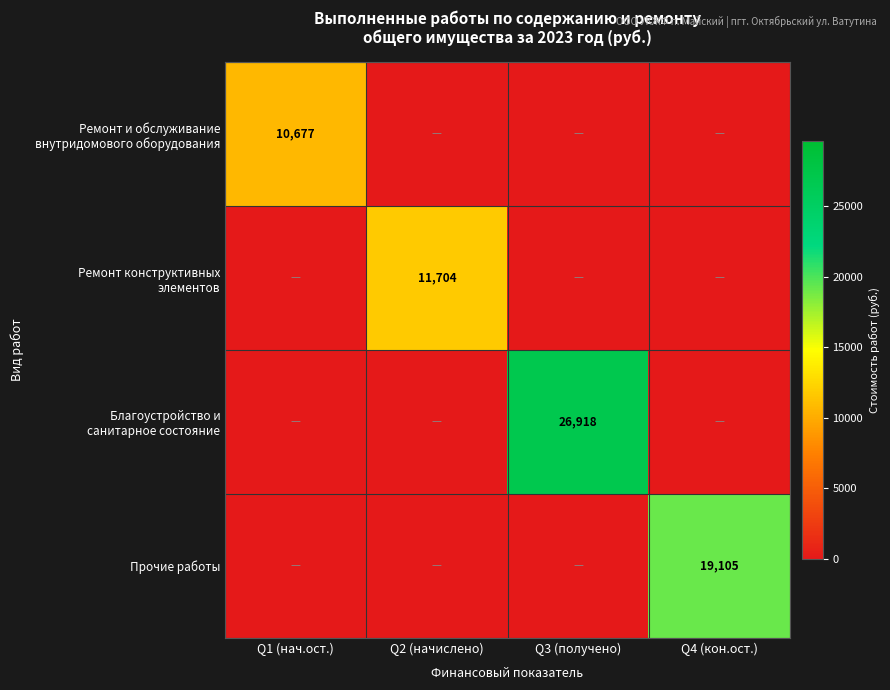

Is it true that Ремонт конструктивных элементов equals 0.0 at Q4 (кон.ост.)?

True